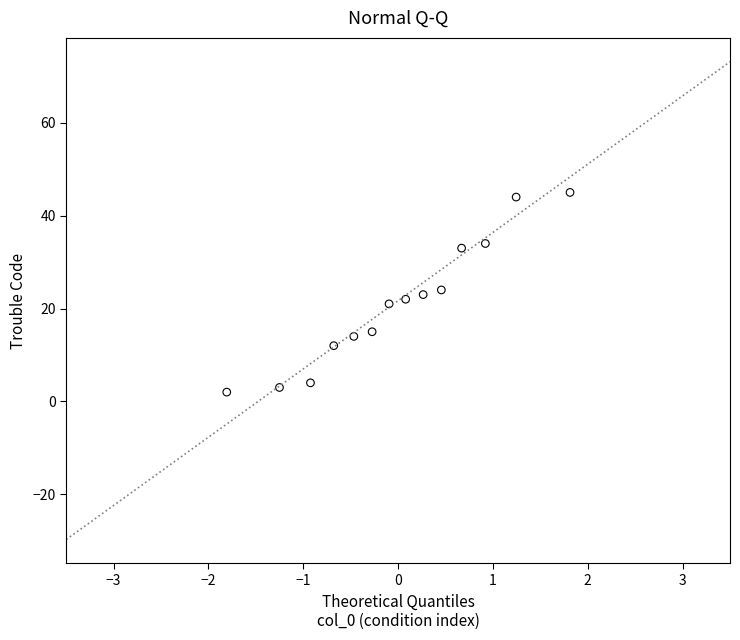

What is the range of Y values (max minus min)?

43